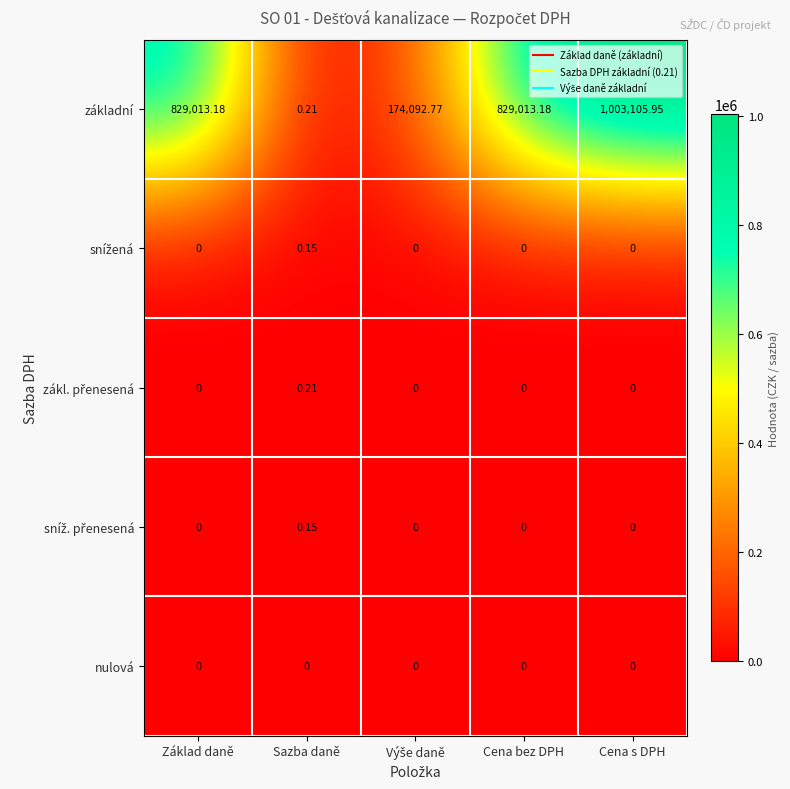

How many categories are shown in the chart?

5